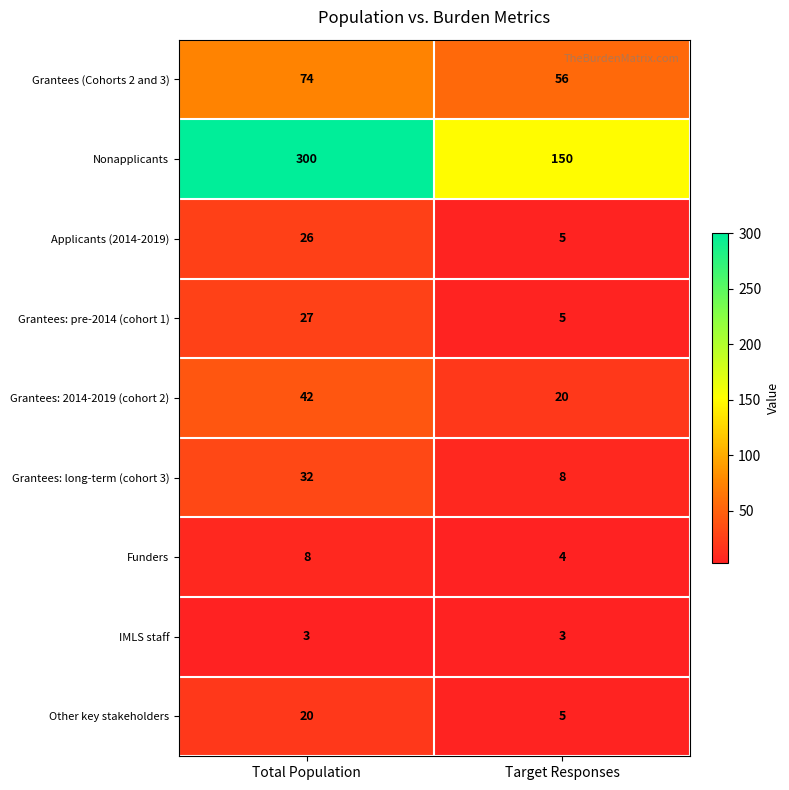

True or false: Grantees: 2014-2019 (cohort 2) has a value of 42 at Total Population.

True